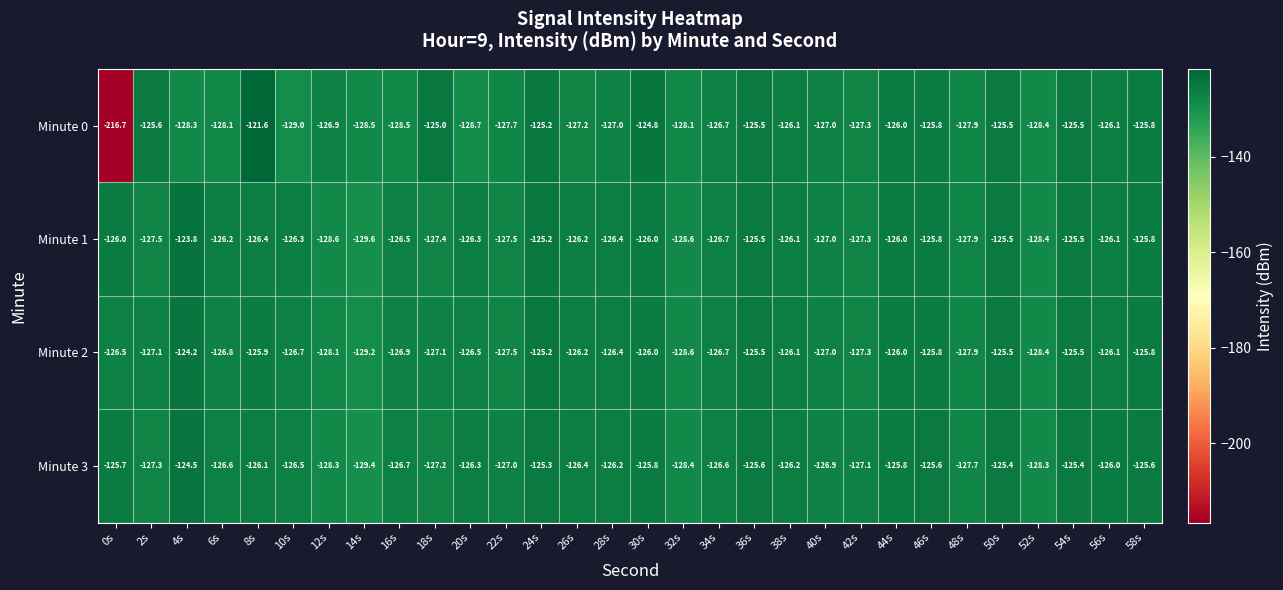

What is the sum of all Minute 3 values?

-3795.9